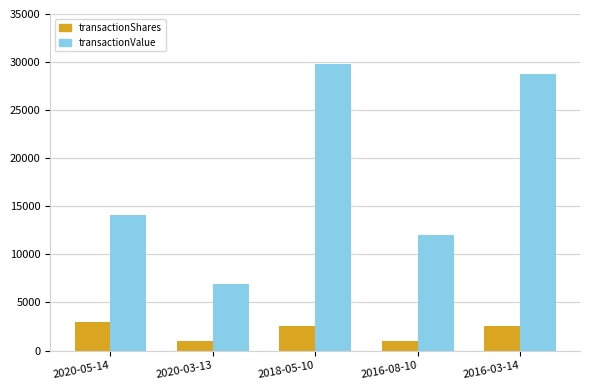

What is the total value across all series at 2020-05-14?

17070